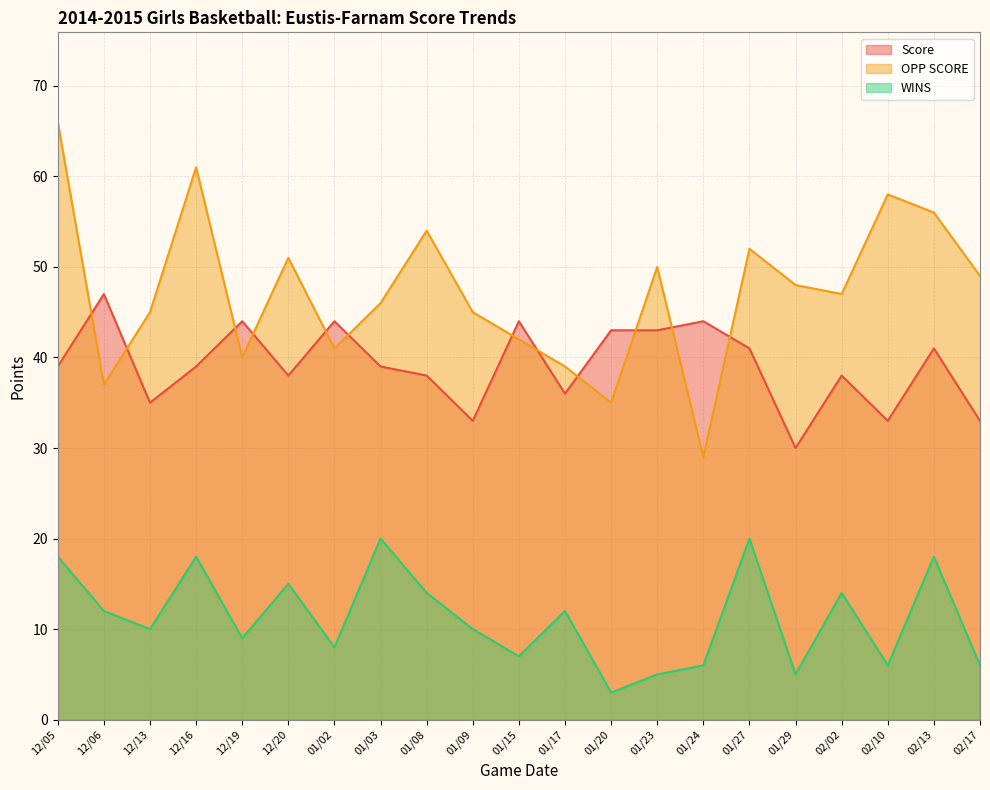

What is the maximum value shown in the chart?

66